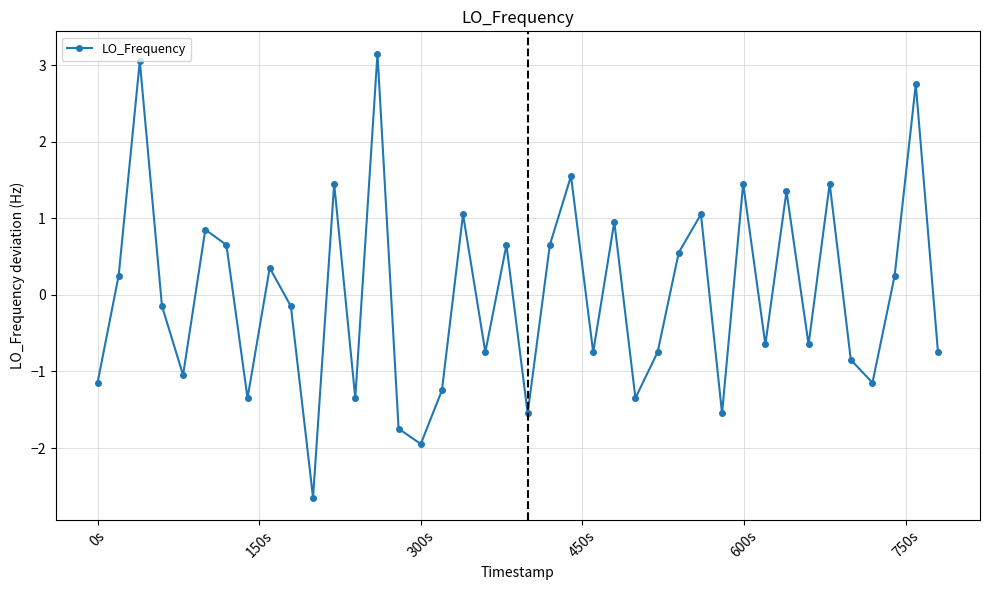

How many negative values are there?

21